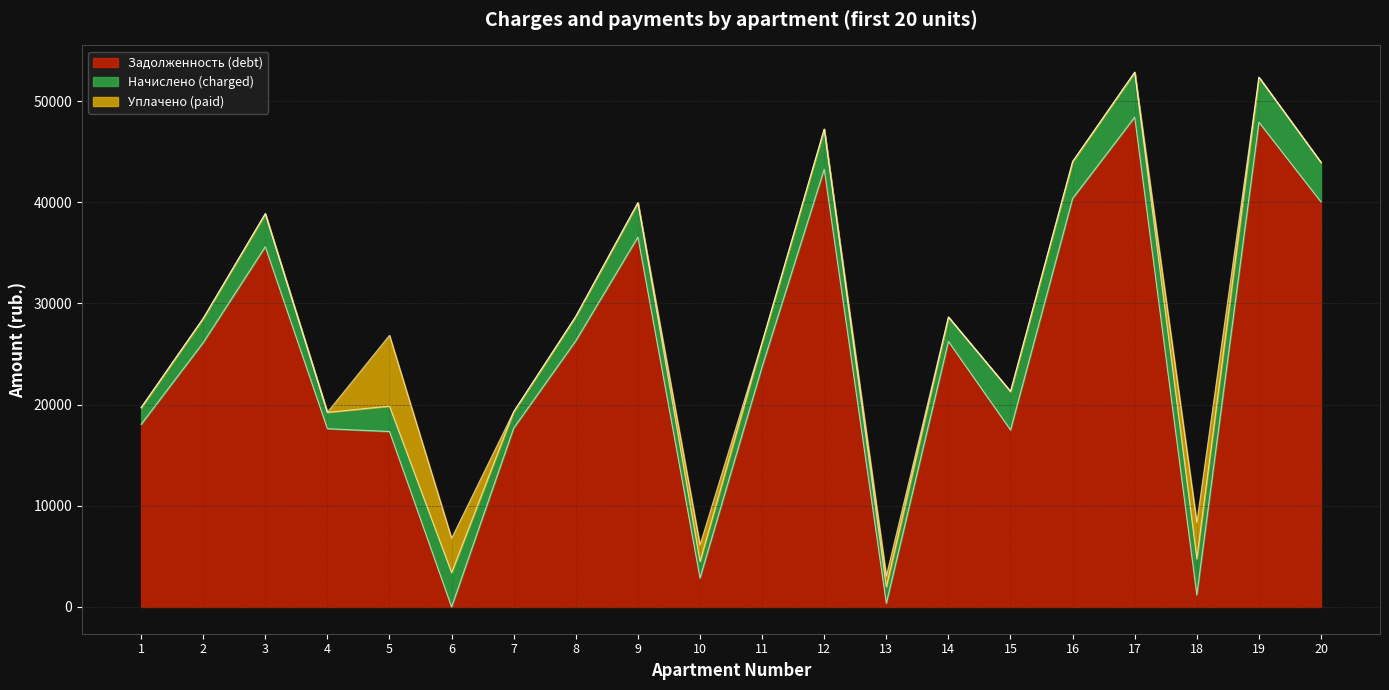

Is it true that zadolzhennost equals 11190.8 at 4?

False